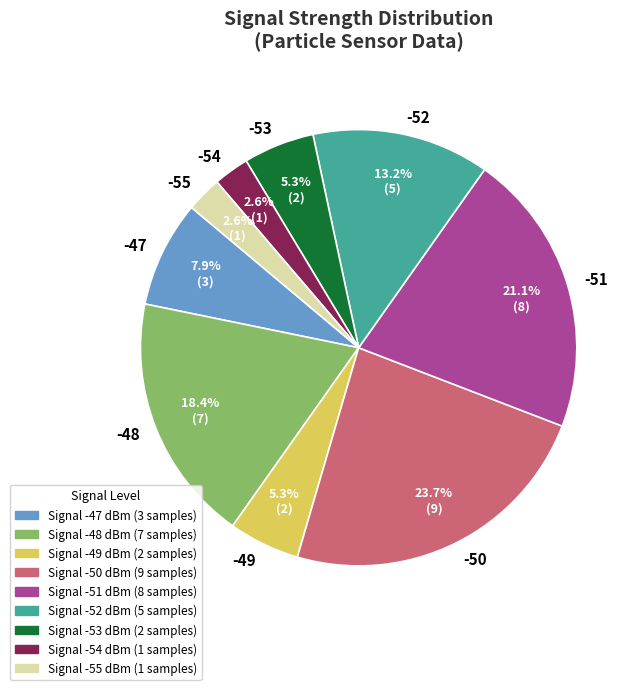

Which slice is the largest?

-50